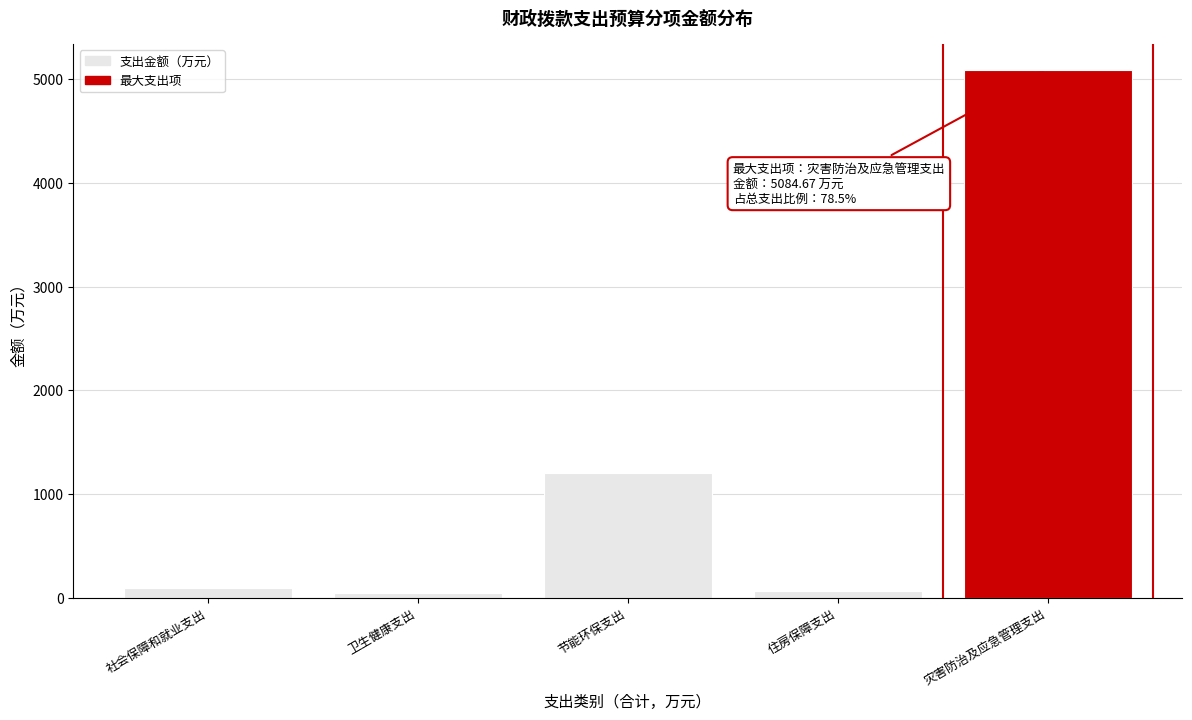

What is the label of the 2nd bar from the right?

住房保障支出